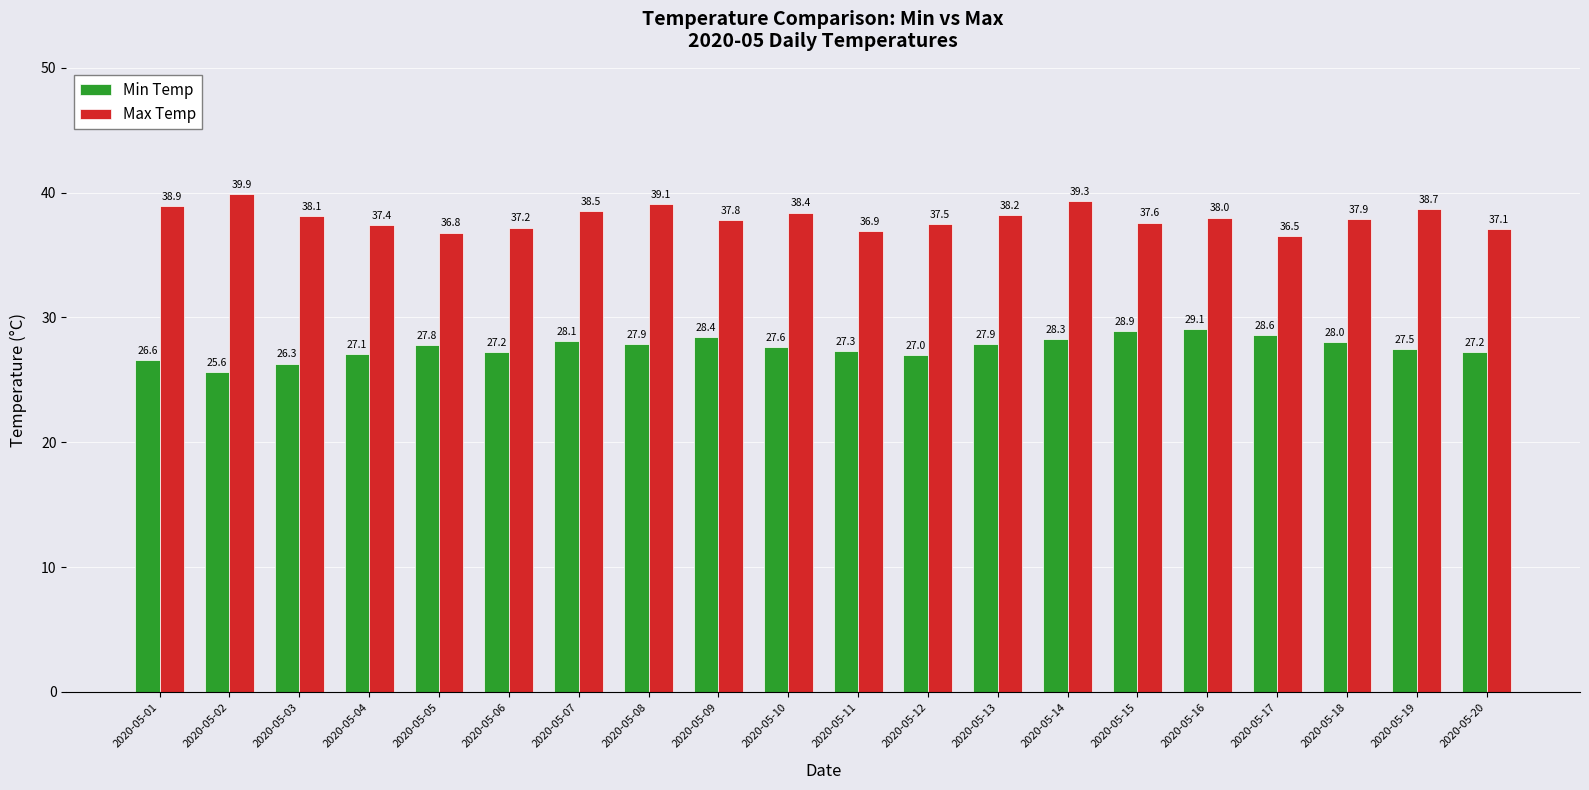

What is the value of the Max Temp bar at the 20th from the left?

37.1